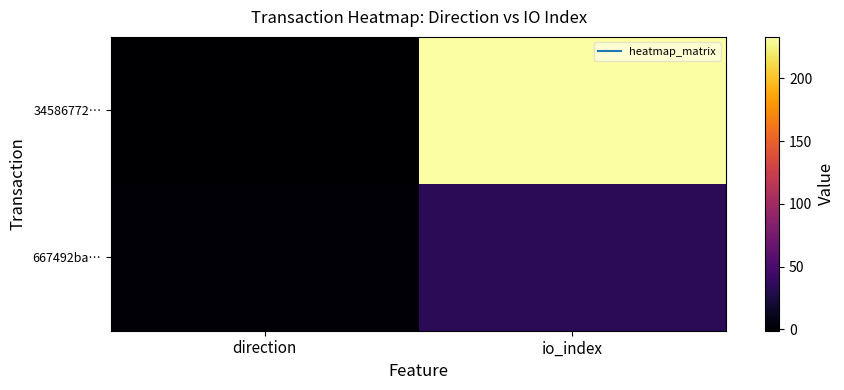

Reading right to left, what are all the values shown in this chart?

34586772…: io_index=233	direction=-1
667492ba…: io_index=34	direction=1